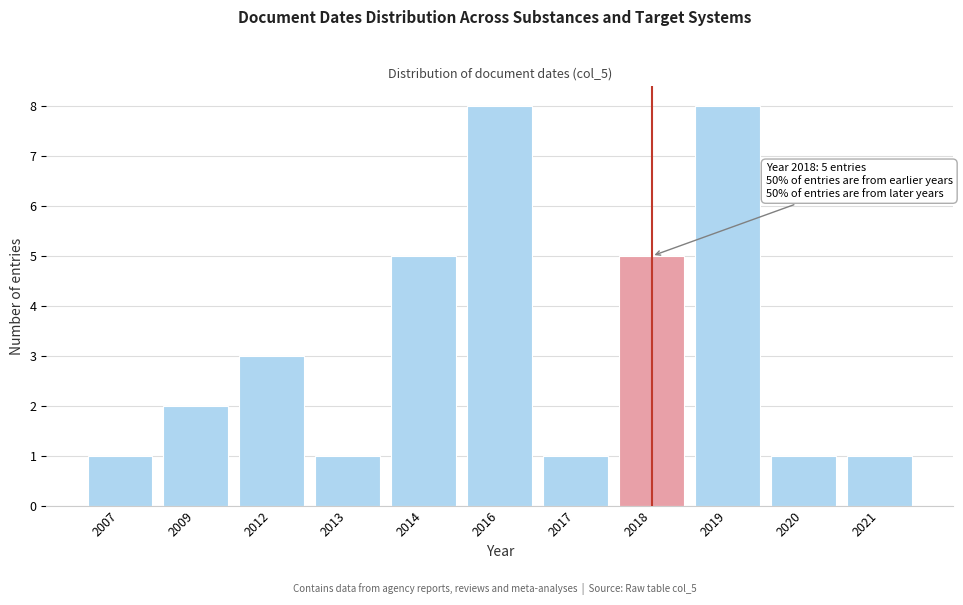

Reading left to right, what are all the values shown in this chart?

2007=1	2009=2	2012=3	2013=1	2014=5	2016=8	2017=1	2018=5	2019=8	2020=1	2021=1